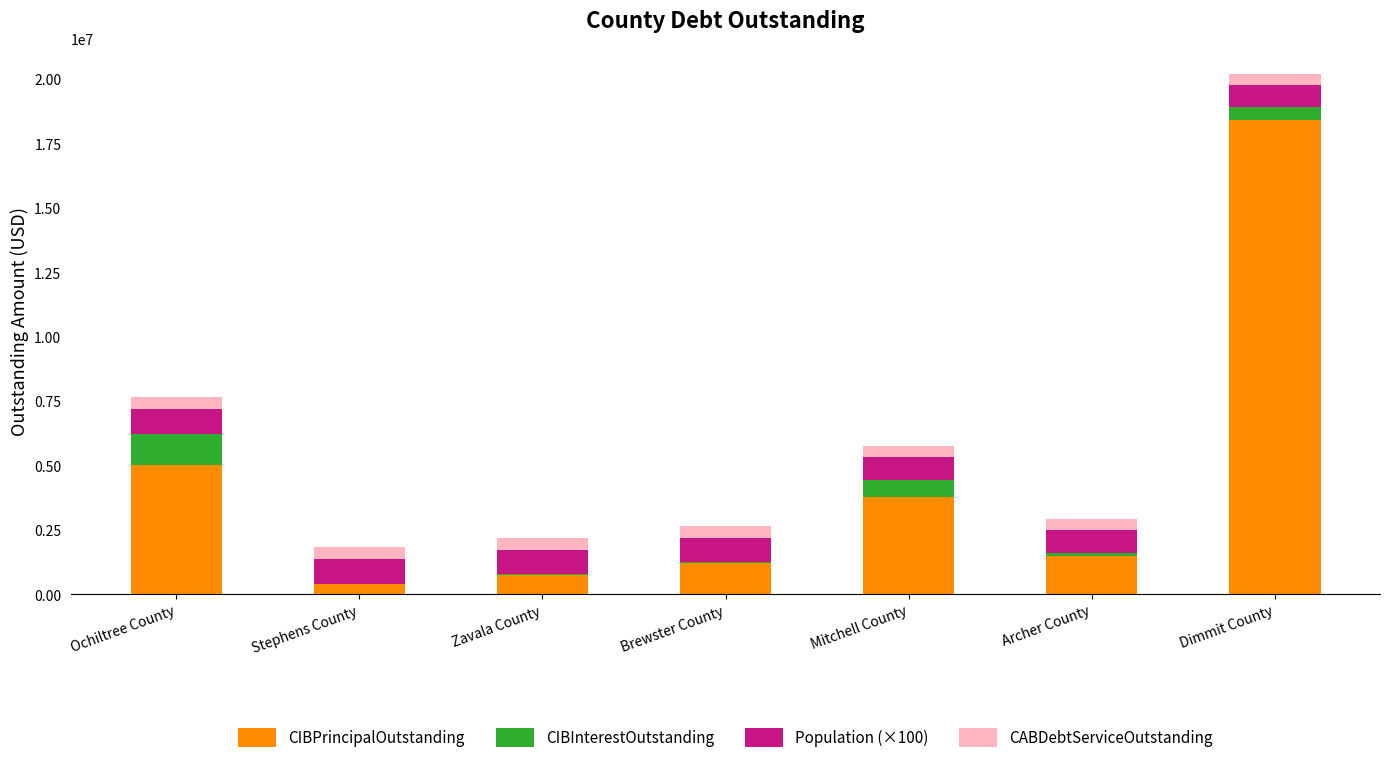

Reading right to left, transcribe the values for CIBPrincipalOutstanding.

Dimmit County=18435000.0	Archer County=1475000.0	Mitchell County=3795000.0	Brewster County=1207000.0	Zavala County=752380.0	Stephens County=398000.0	Ochiltree County=5040000.0